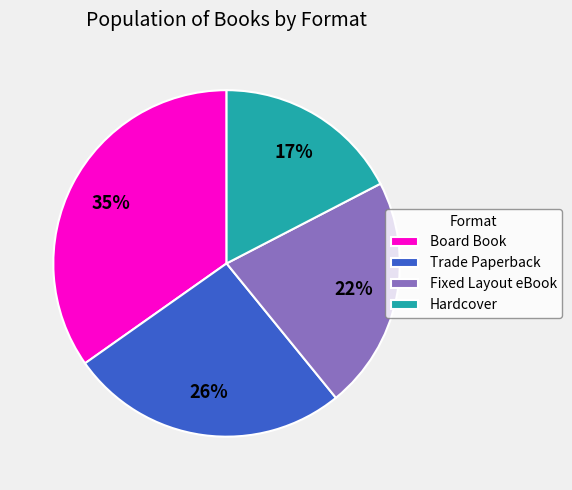

To the nearest percent, what is the combined percentage of Board Book and Hardcover?

52%